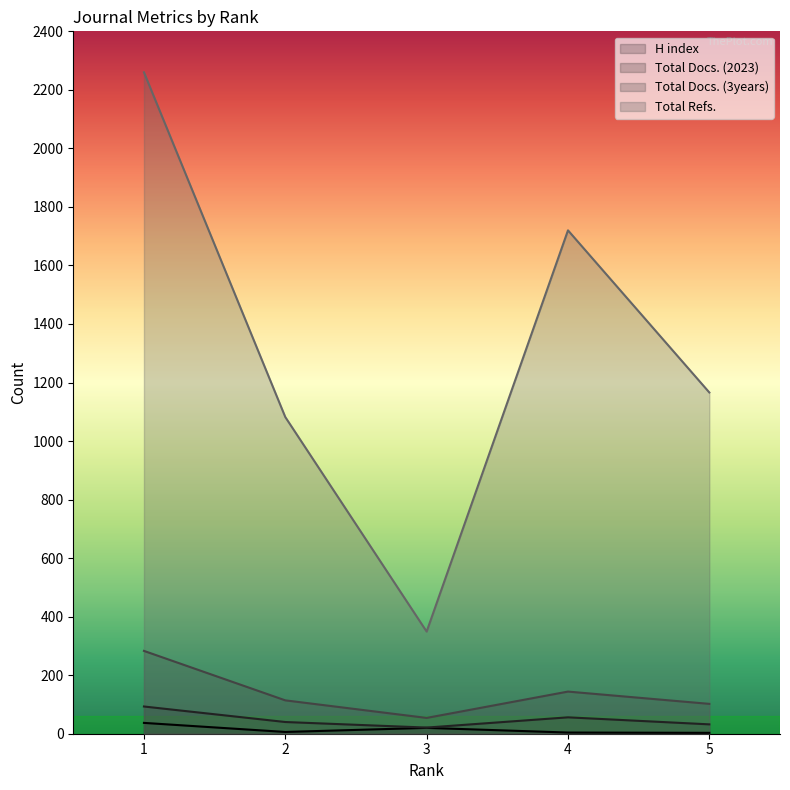

Count the number of data series in this chart.

4